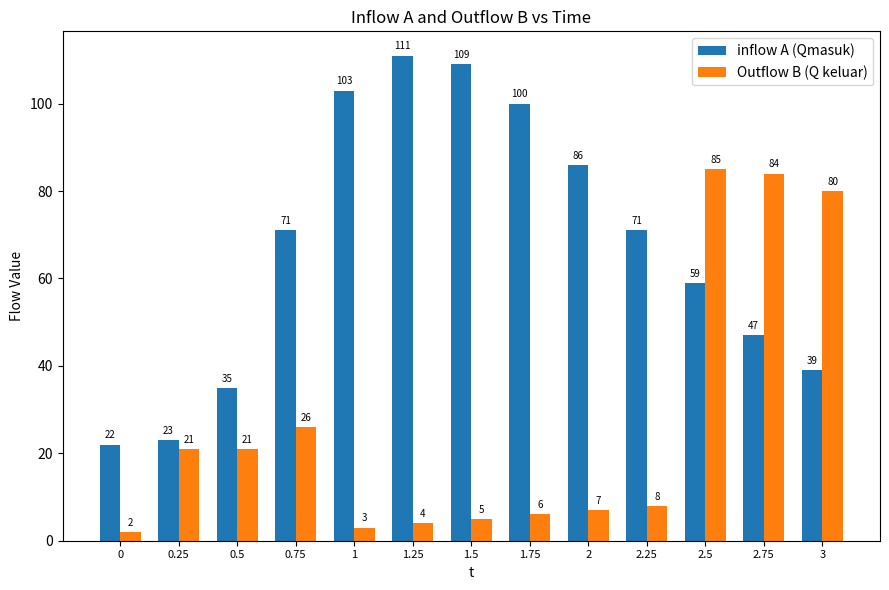

Read the inflow A (Qmasuk) value at 1.5, to the nearest 5.

110